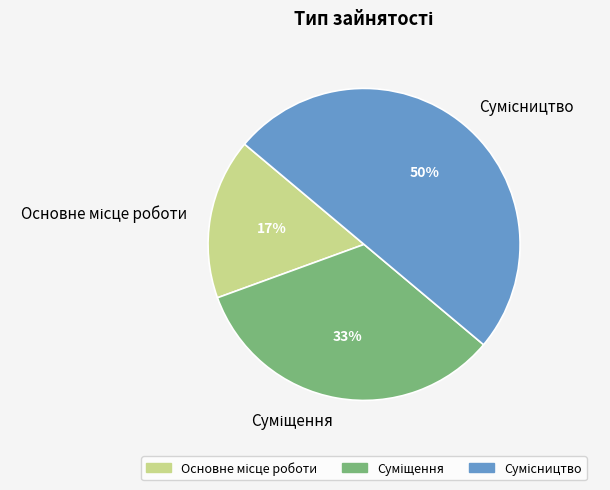

To the nearest percent, what is the difference between the largest and smallest slice percentages?

33%